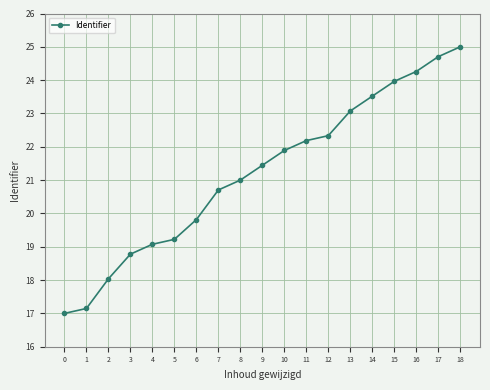

What is the sum of all values?

403.1